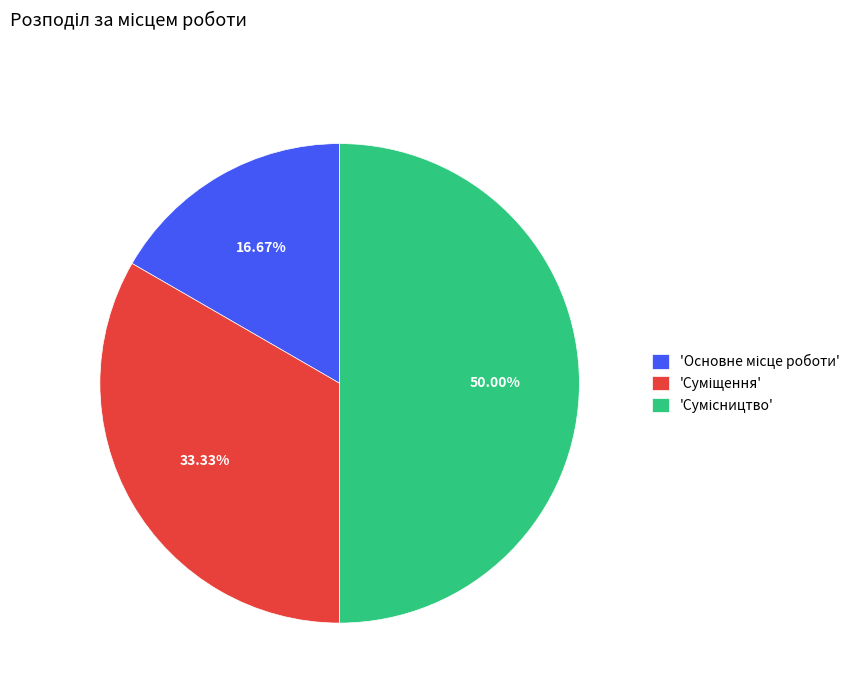

How many segments does this pie chart have?

3